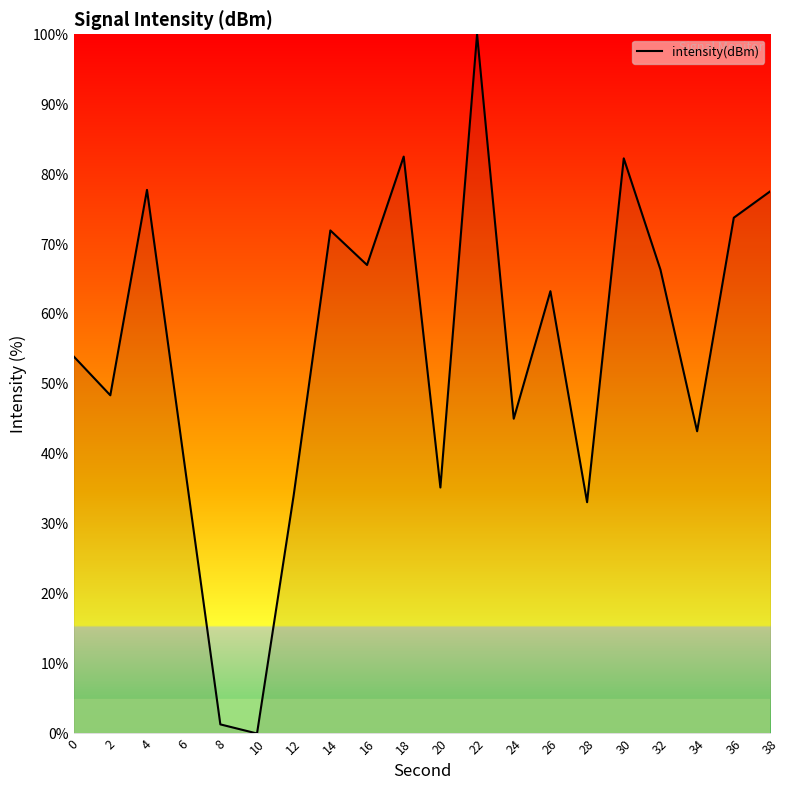

The chart shows a value of 59.4 at 34. True or false?

False